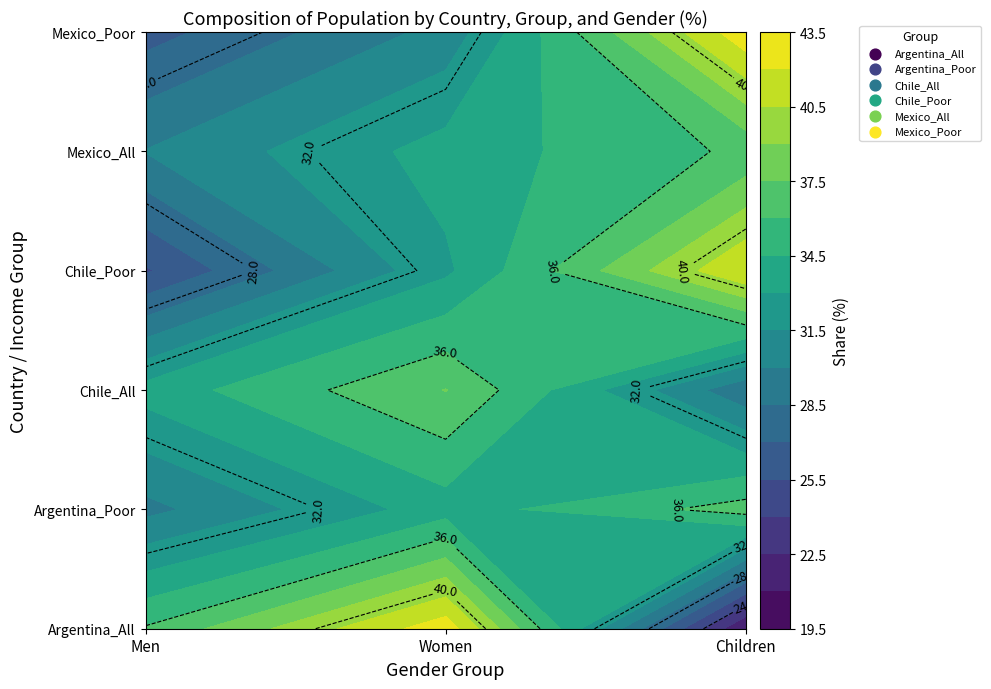

The Chile_Poor series shows 6.2 at 0. True or false?

False